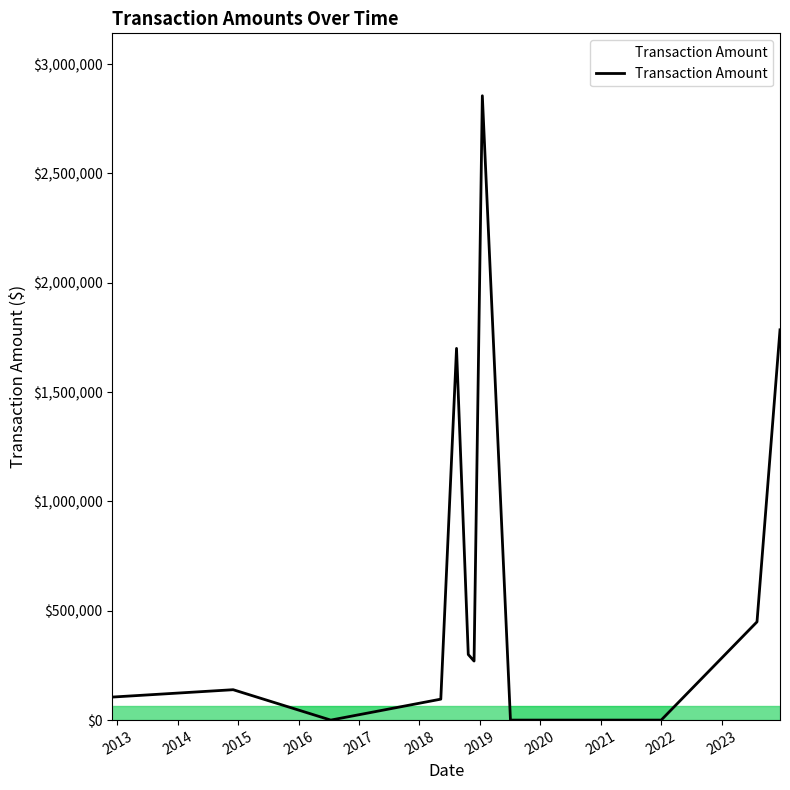

What is the greatest value displayed?

2855478.2